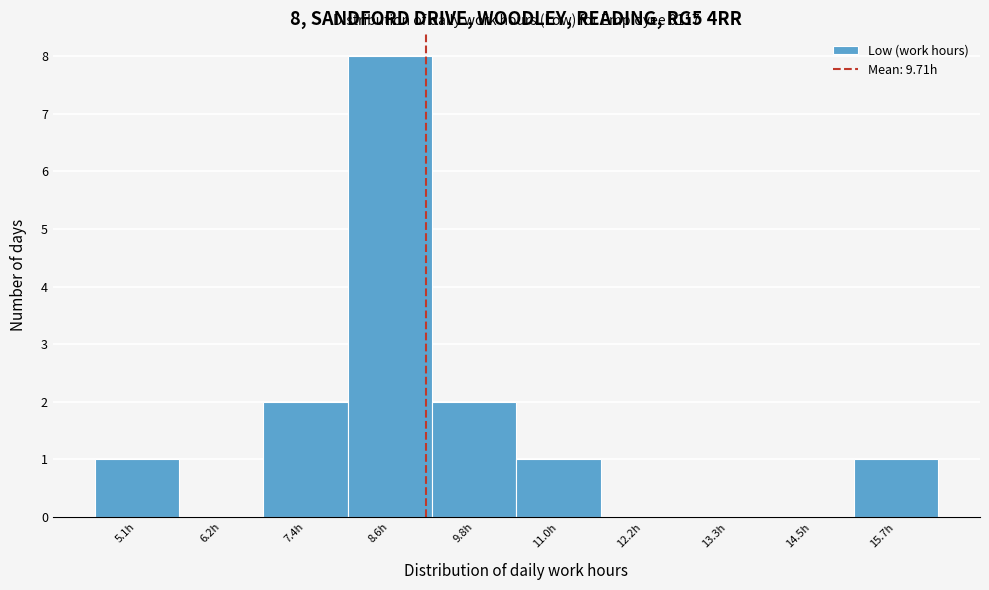

Reading left to right, extract all data points from this chart.

5.1h=1	6.2h=0	7.4h=2	8.6h=8	9.8h=2	11.0h=1	12.2h=0	13.3h=0	14.5h=0	15.7h=1